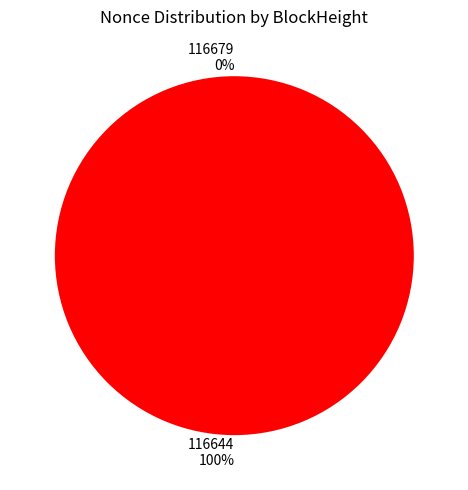

To the nearest percent, what is the combined percentage of 116679 and 116644?

100%